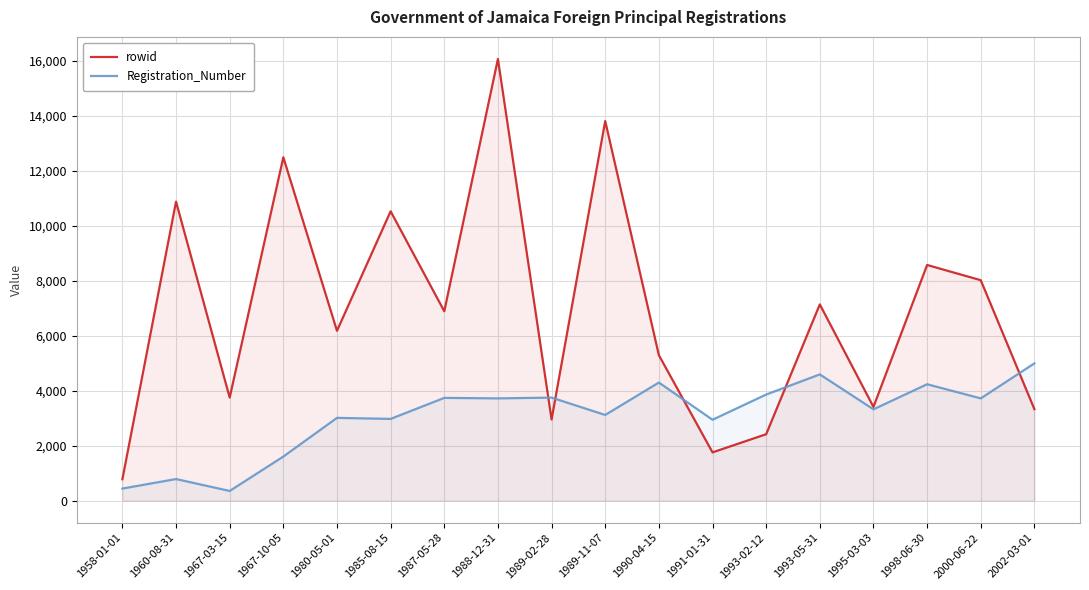

What is the greatest value displayed?

16058